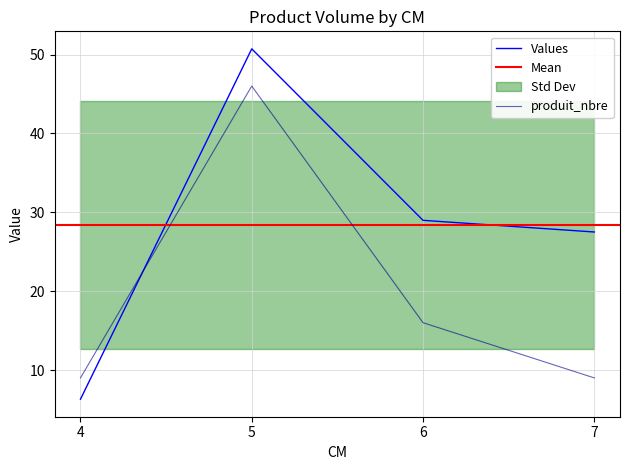

How many interior local peaks does the produit_nbre series have?

1